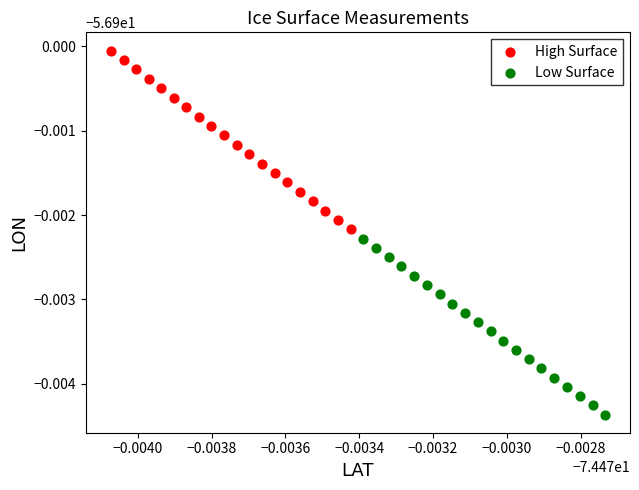

What are all the series names shown in the legend?

High Surface, Low Surface